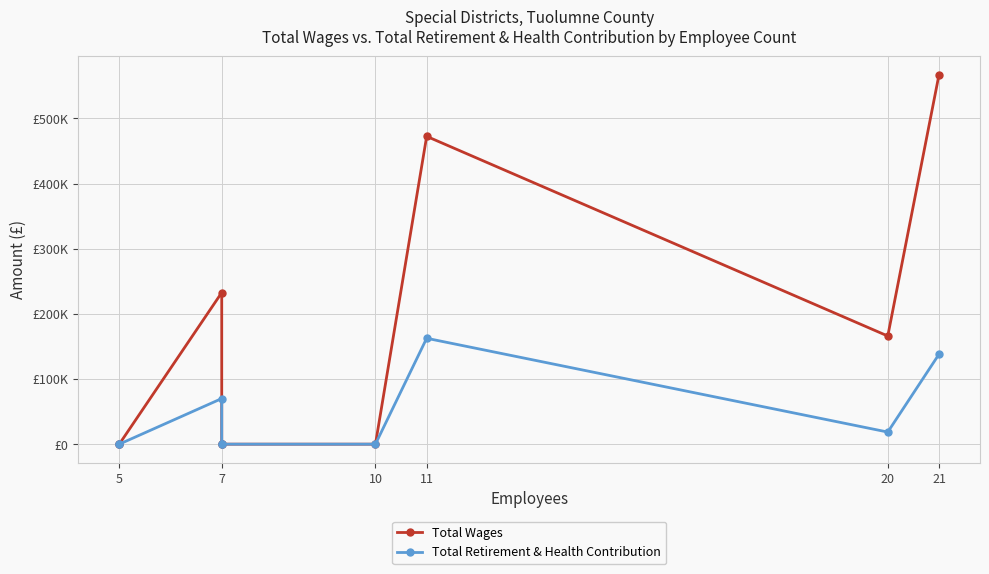

How many values in the Total Wages series exceed 0?

4